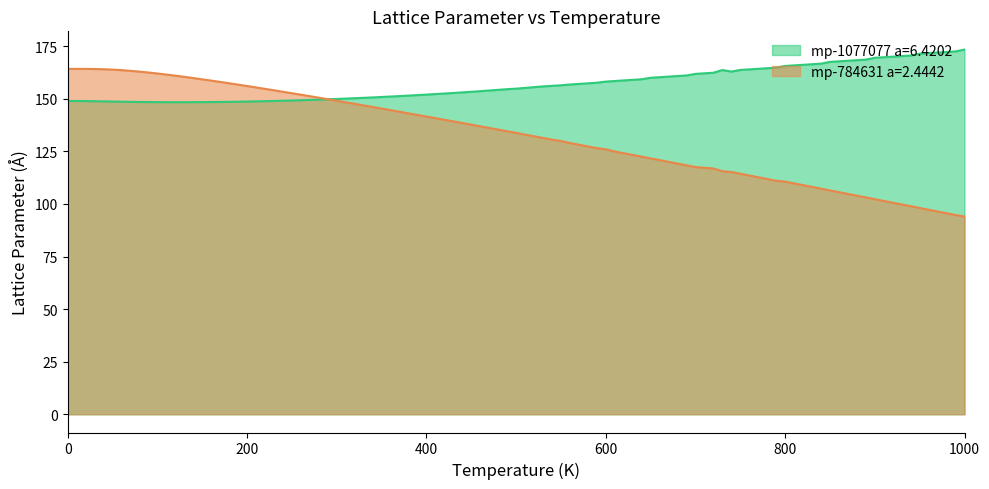

Between 400.0 and 250.0, which is larger?

400.0